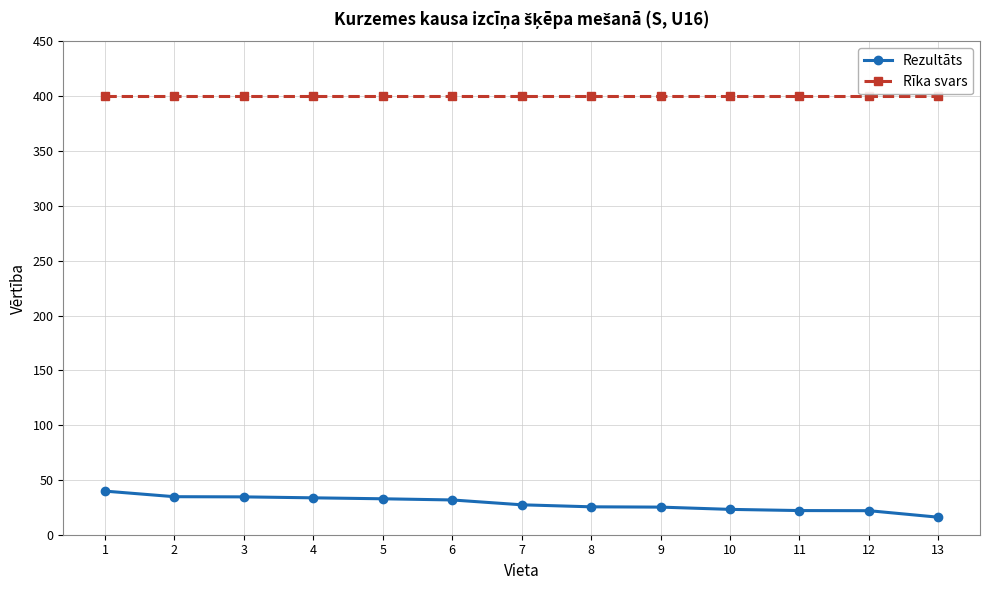

Read the Rīka svars value at 10.

400.0